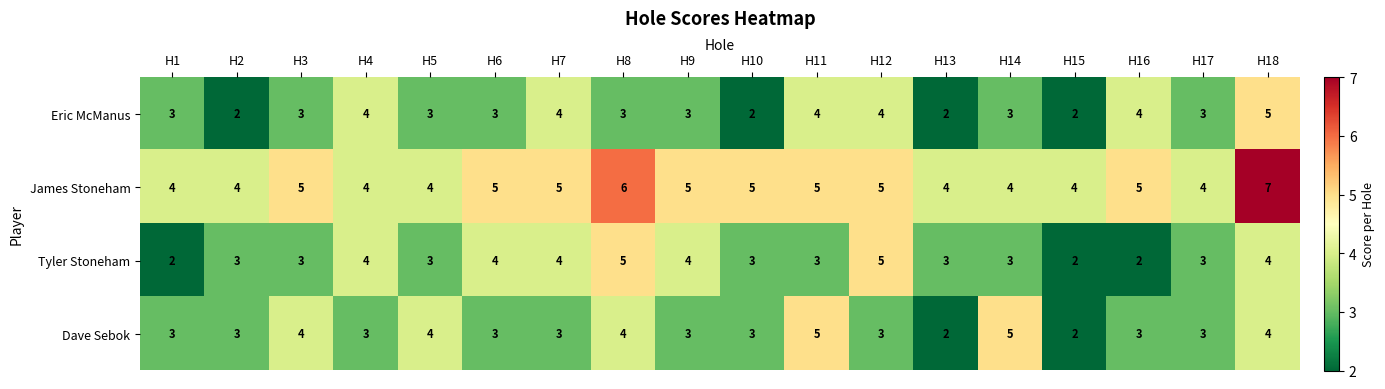

What is the total value across all series at H18?

20